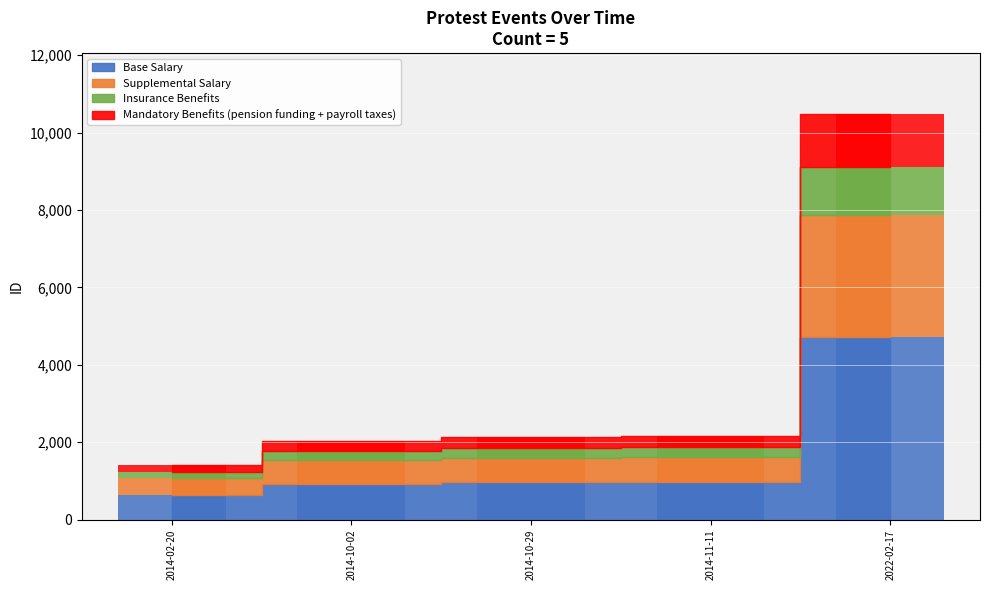

Rank the categories by value from highest to lowest.

2022-02-17, 2014-11-11, 2014-10-29, 2014-10-02, 2014-02-20